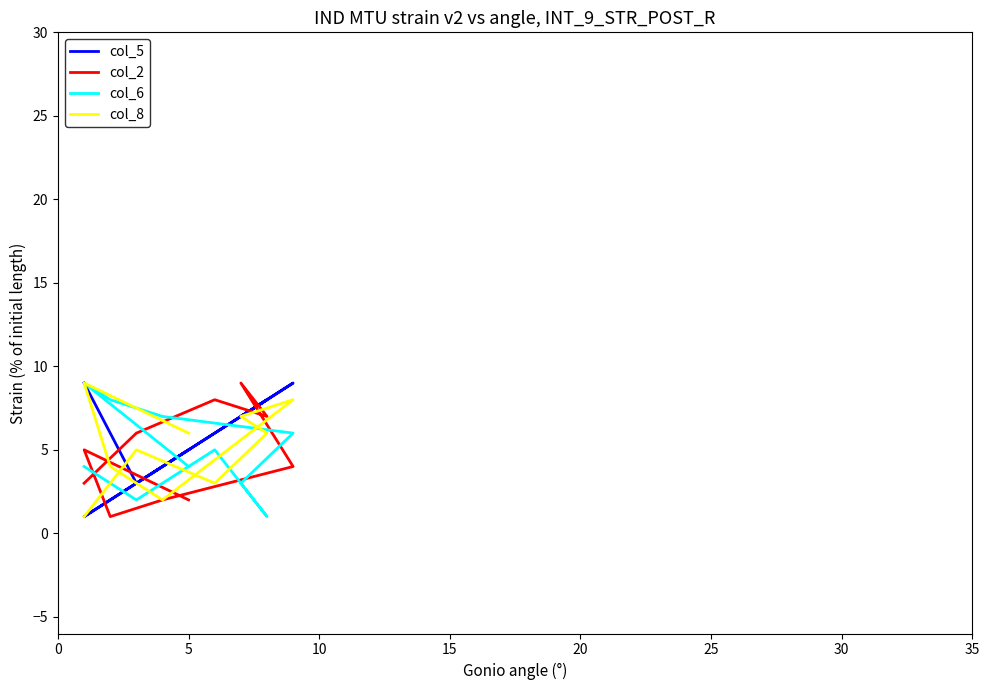

How many data points in col_2 are above 5?

4